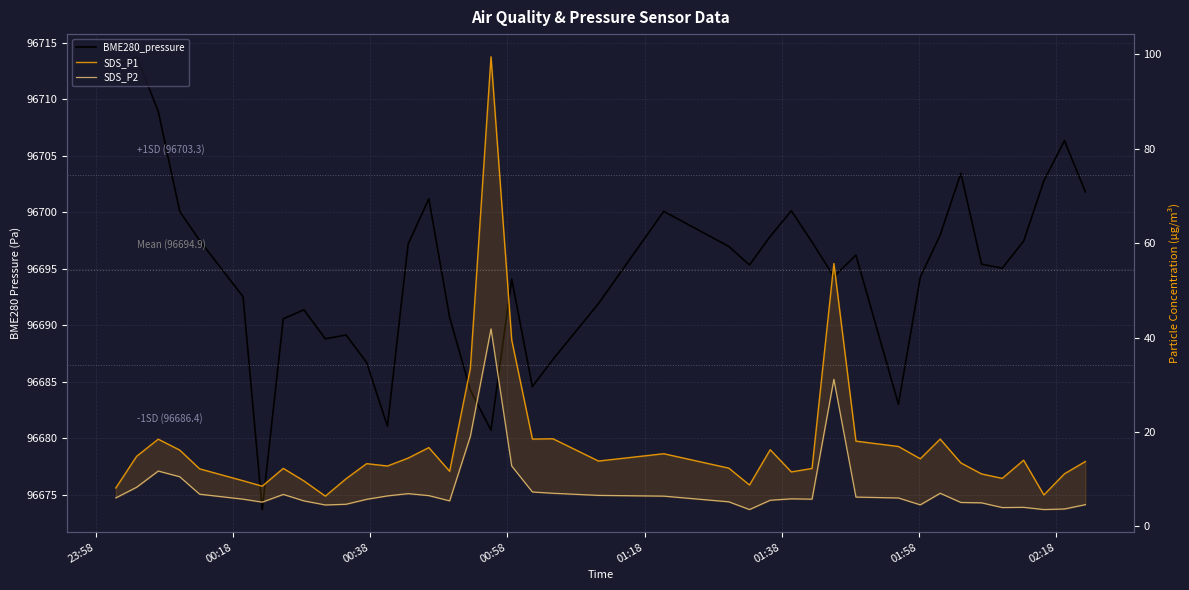

True or false: SDS_P1 and SDS_P2 cross at least once.

False